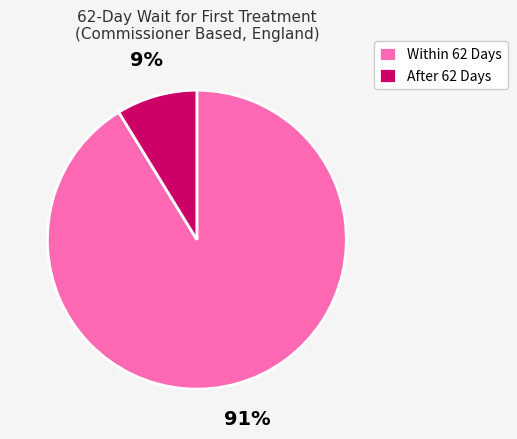

Is there a majority slice in this chart?

Yes